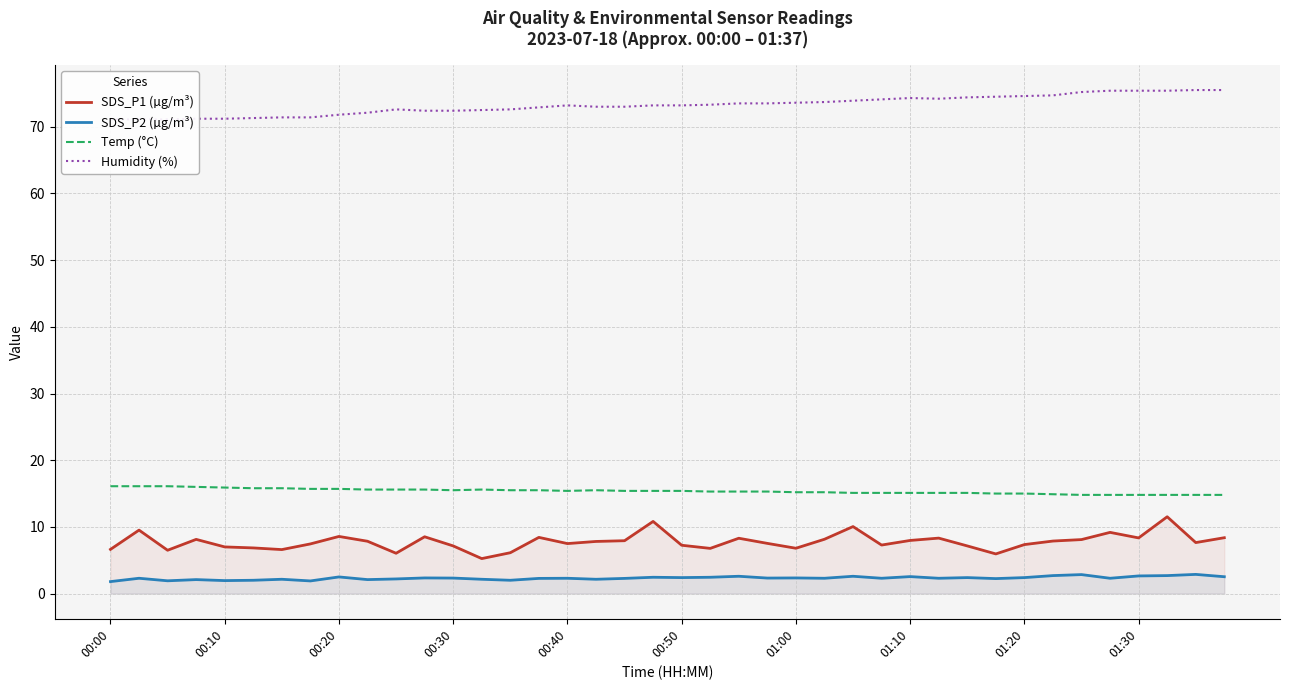

What is the maximum value for SDS_P2 (µg/m³)?

2.9